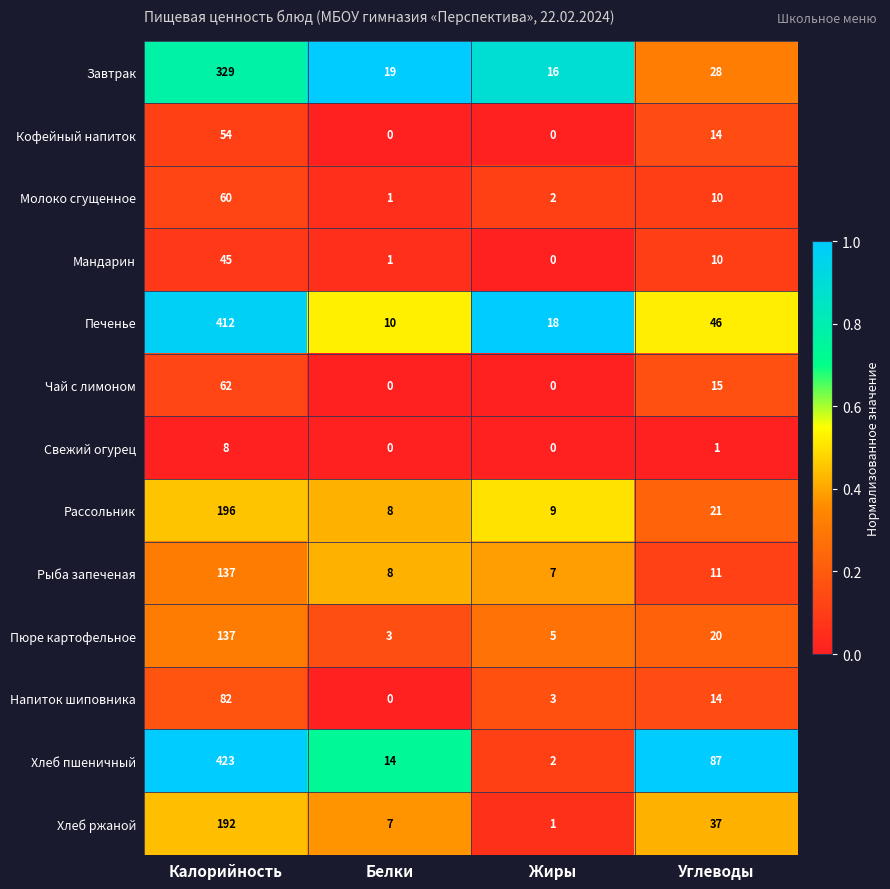

Where does the Завтрак series first go above 28?

Калорийность